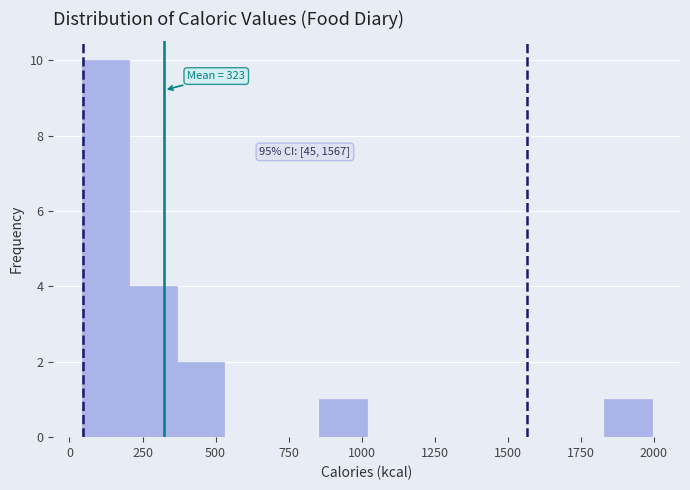

Read against the x-axis, roughly where is the centre of the tallest bar?

100